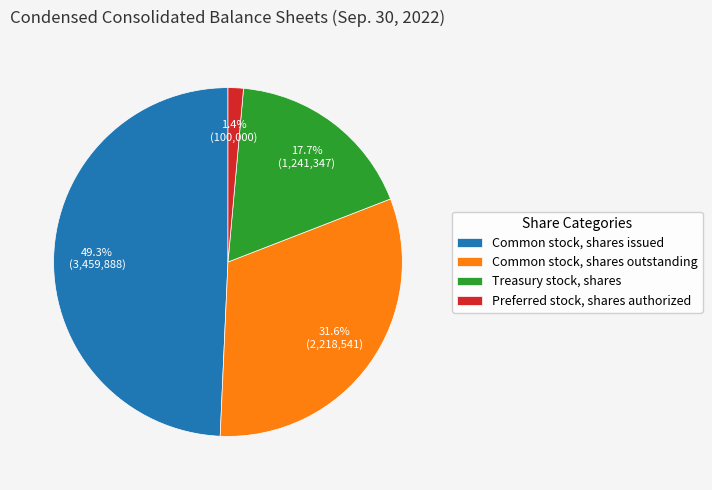

The Preferred stock, shares authorized slice represents 1% of the pie. True or false?

True